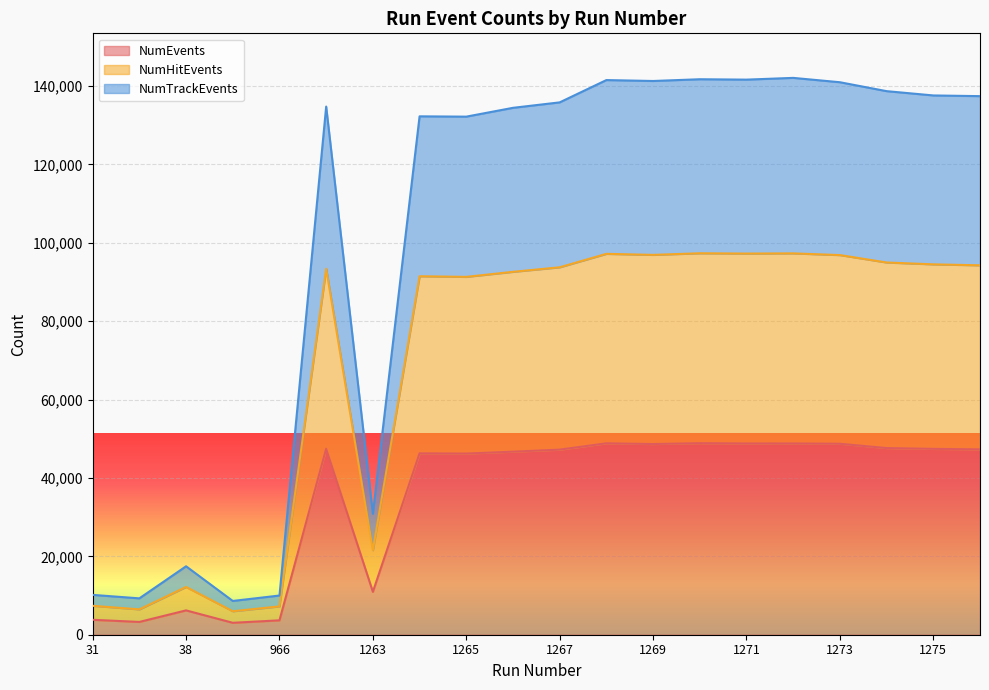

What is the maximum value for NumEvents?

48873